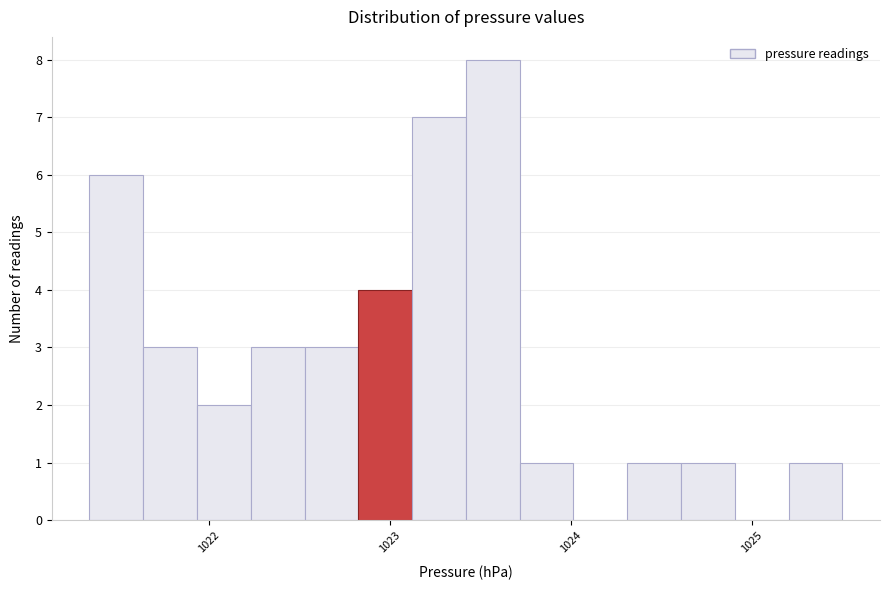

Around what value on the x-axis is the tallest bar? Give the approximate position of its centre, as read against the axis.

1023.6